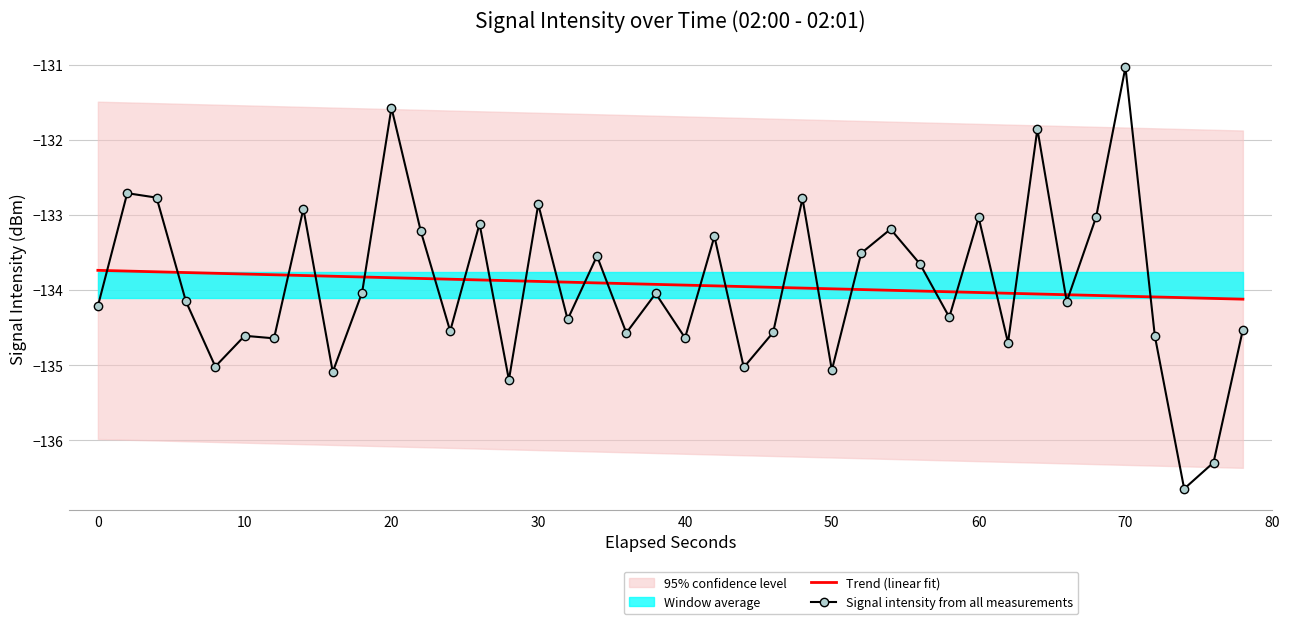

What is the difference between the second highest and second lowest values in the Trend (linear fit) series?

0.4